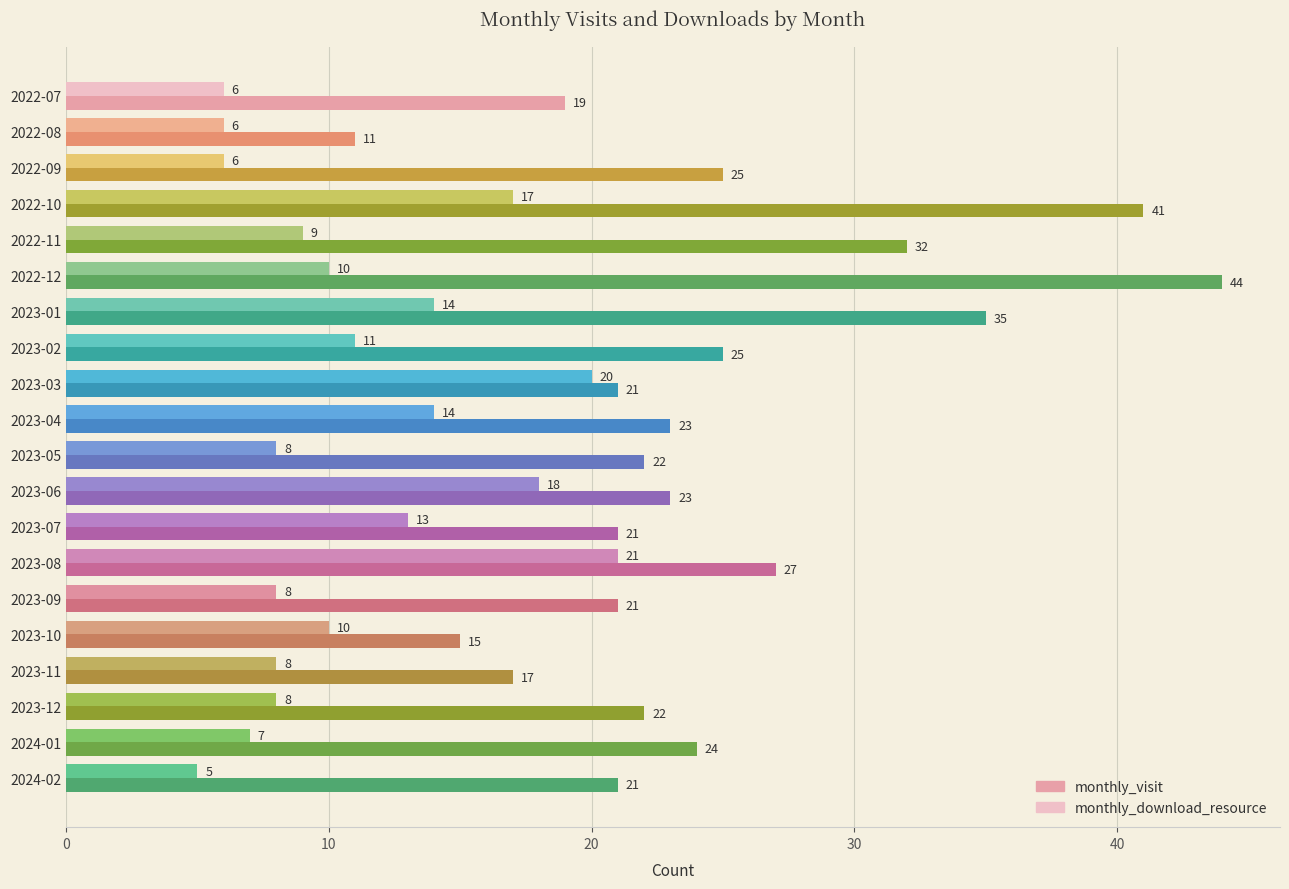

Where is monthly_download_resource nearest to the value 13?

2023-07